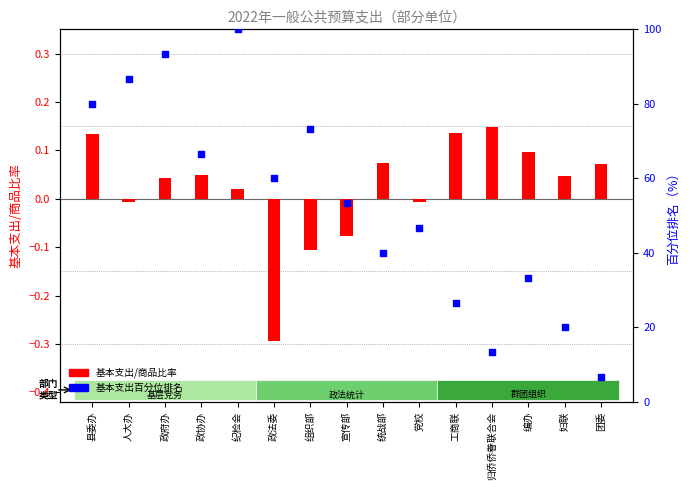

What is the total value across all series at 纪检会?

100.0